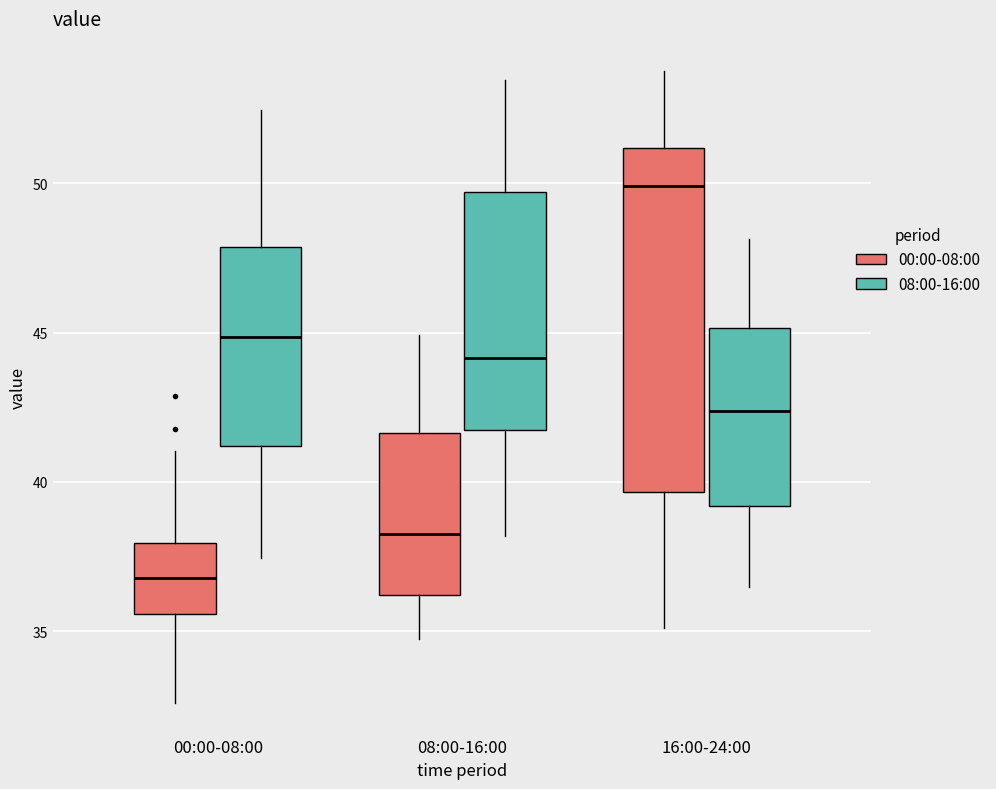

Which box is the tallest, from its lower edge to its upper edge?

16:00-24:00 (00:00-08:00)